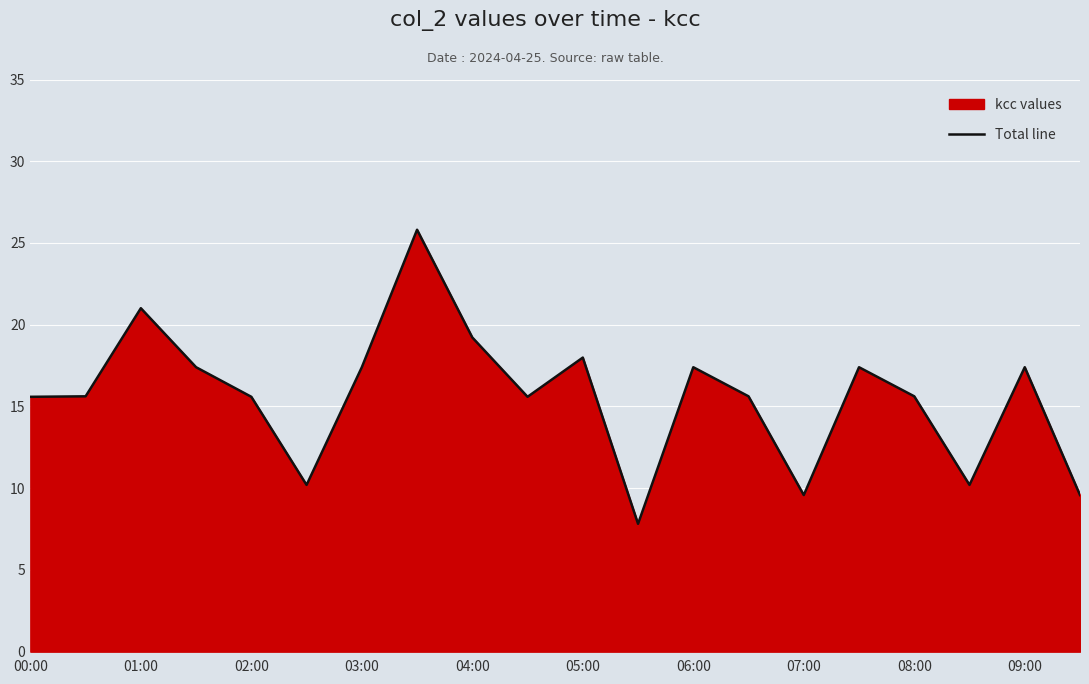

How many points are lower than both their immediate neighbors (excluding endpoints)?

5